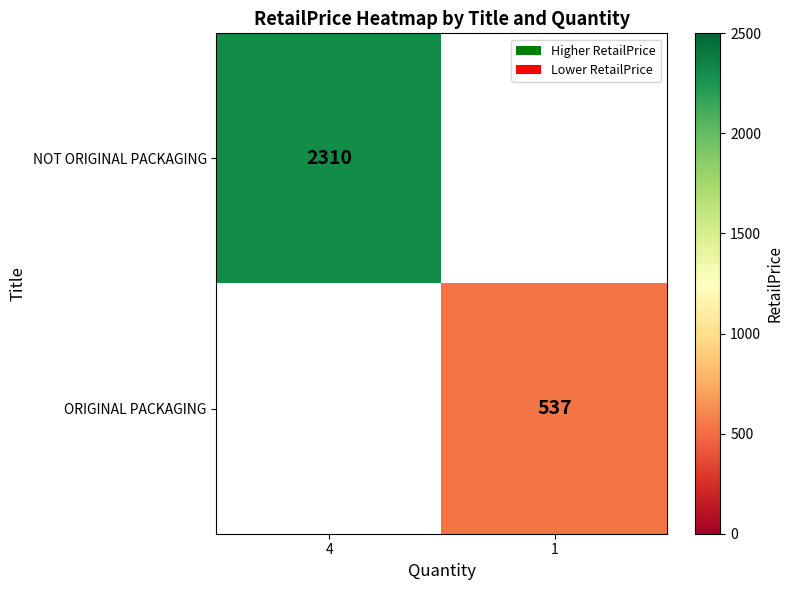

At how many categories does at least one series exceed 1479?

1